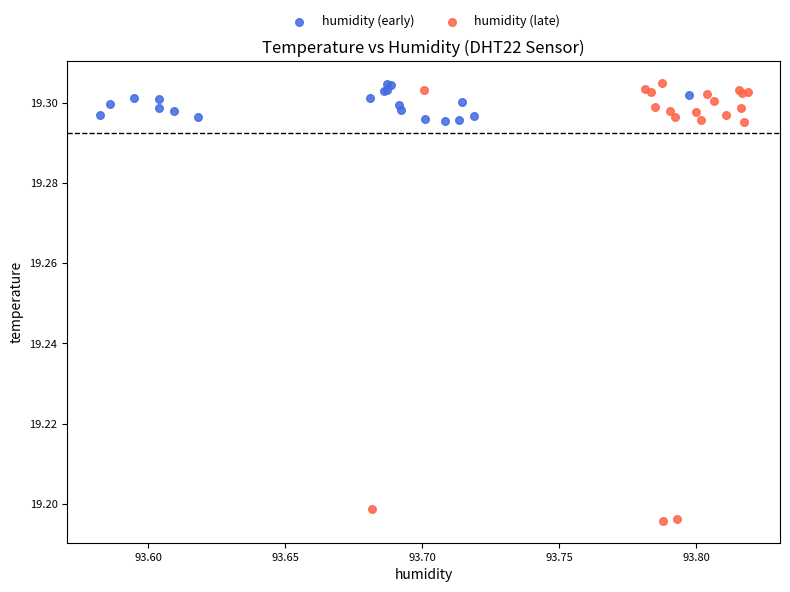

Which series contains the lowest Y value?

humidity (late)